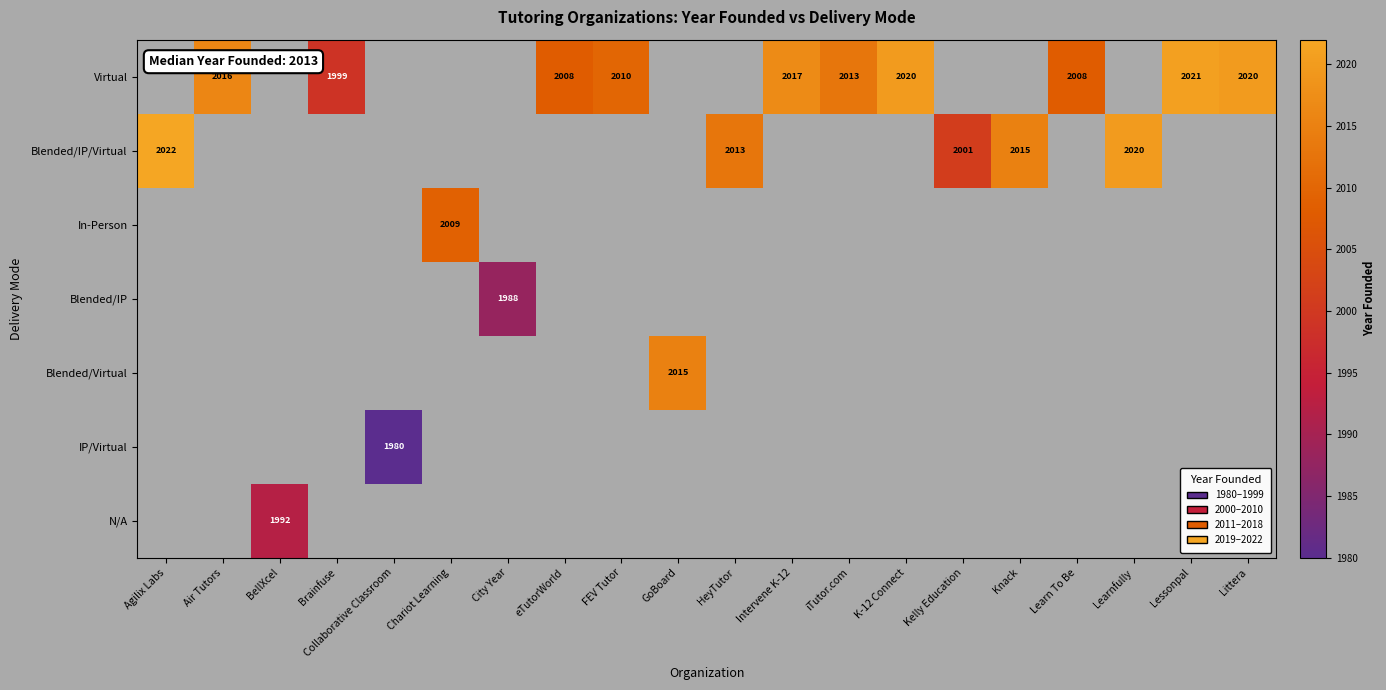

True or false: IP/Virtual has a value of 817 at Collaborative Classroom.

False